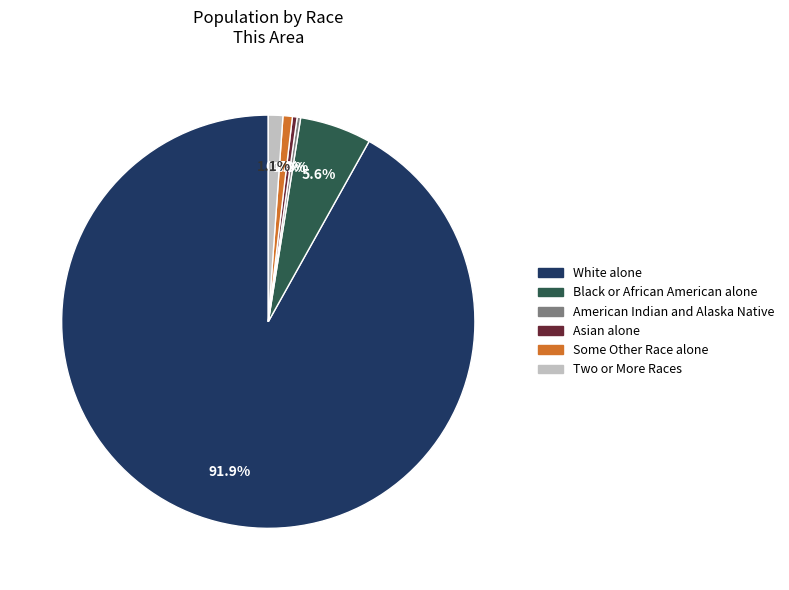

Do Black or African American alone and Some Other Race alone together represent more than half of the pie?

No